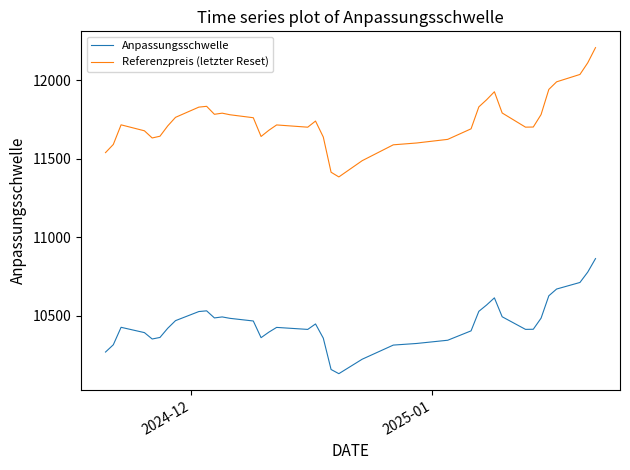

Rank the series by their average value, from highest to lowest.

Referenzpreis (letzter Reset), Anpassungsschwelle